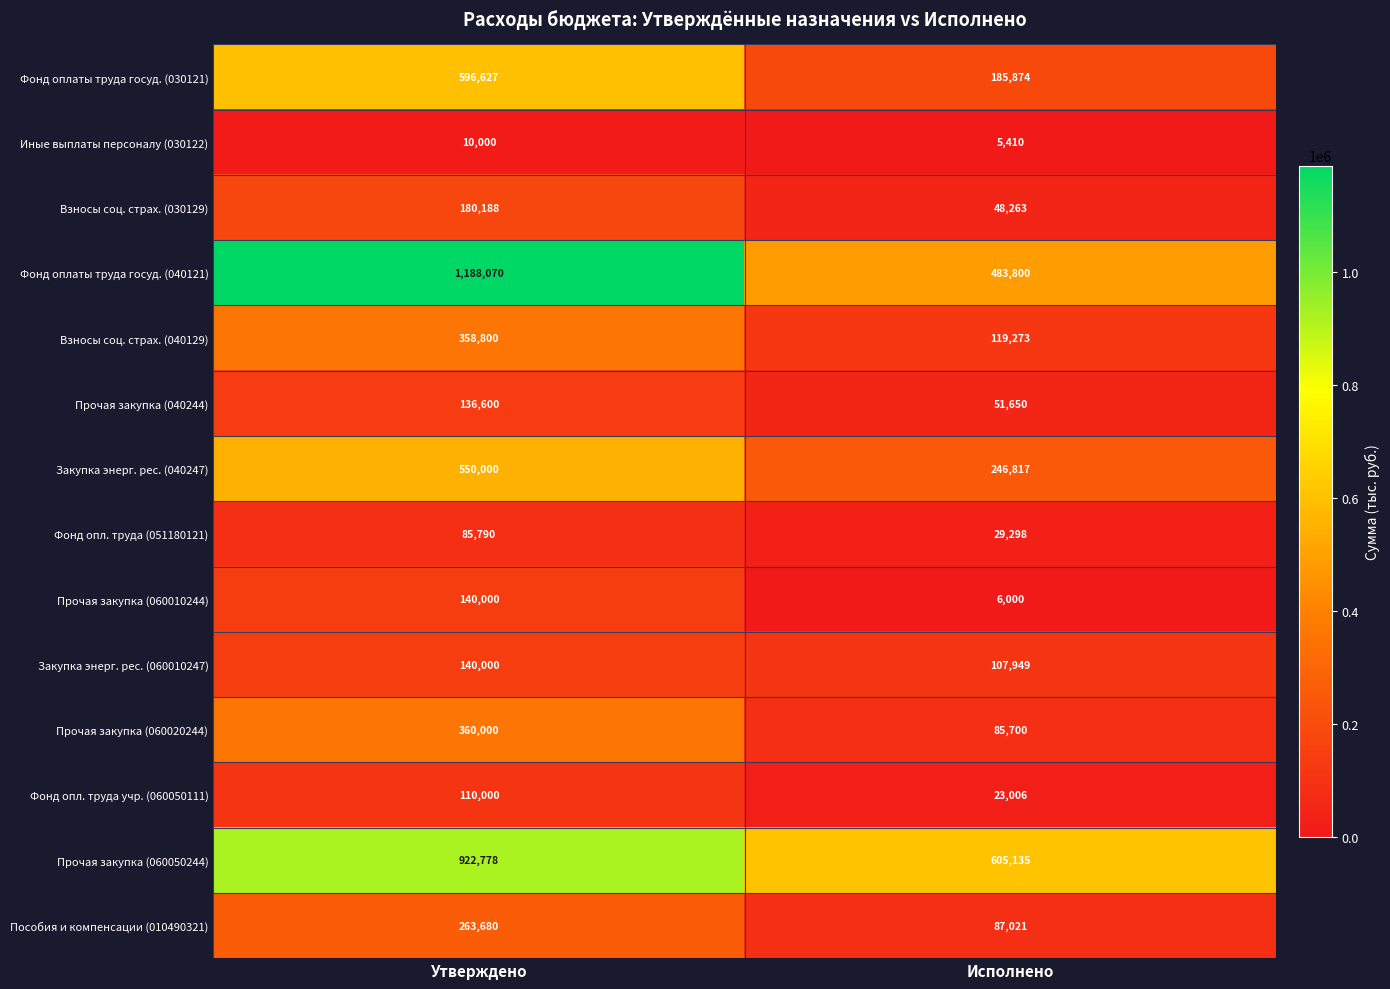

Reading left to right, transcribe all the data shown in this chart.

Фонд оплаты труда госуд. (030121): Утверждено=596627	Исполнено=185874
Иные выплаты персоналу (030122): Утверждено=10000	Исполнено=5410
Взносы соц. страх. (030129): Утверждено=180188	Исполнено=48263
Фонд оплаты труда госуд. (040121): Утверждено=1188070	Исполнено=483800
Взносы соц. страх. (040129): Утверждено=358800	Исполнено=119273
Прочая закупка (040244): Утверждено=136600	Исполнено=51650
Закупка энерг. рес. (040247): Утверждено=550000	Исполнено=246817
Фонд опл. труда (051180121): Утверждено=85790	Исполнено=29298
Прочая закупка (060010244): Утверждено=140000	Исполнено=6000
Закупка энерг. рес. (060010247): Утверждено=140000	Исполнено=107949
Прочая закупка (060020244): Утверждено=360000	Исполнено=85700
Фонд опл. труда учр. (060050111): Утверждено=110000	Исполнено=23006
Прочая закупка (060050244): Утверждено=922778	Исполнено=605135
Пособия и компенсации (010490321): Утверждено=263680	Исполнено=87021